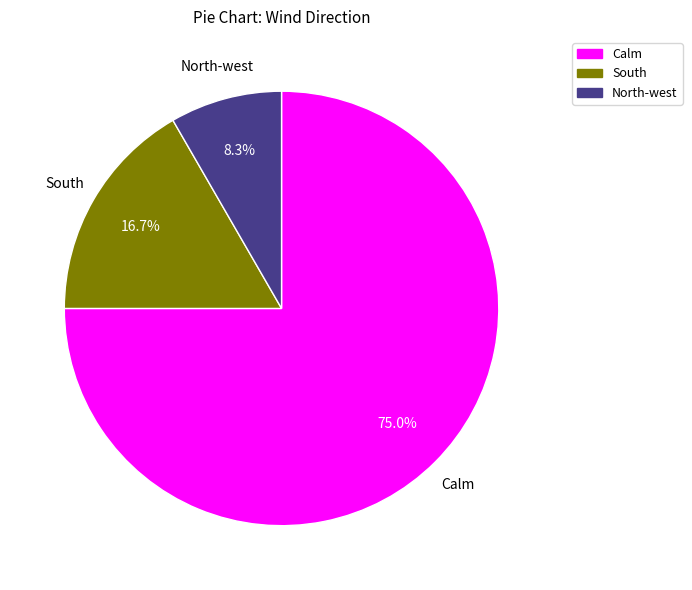

Is there any slice that represents more than half of the pie?

Yes